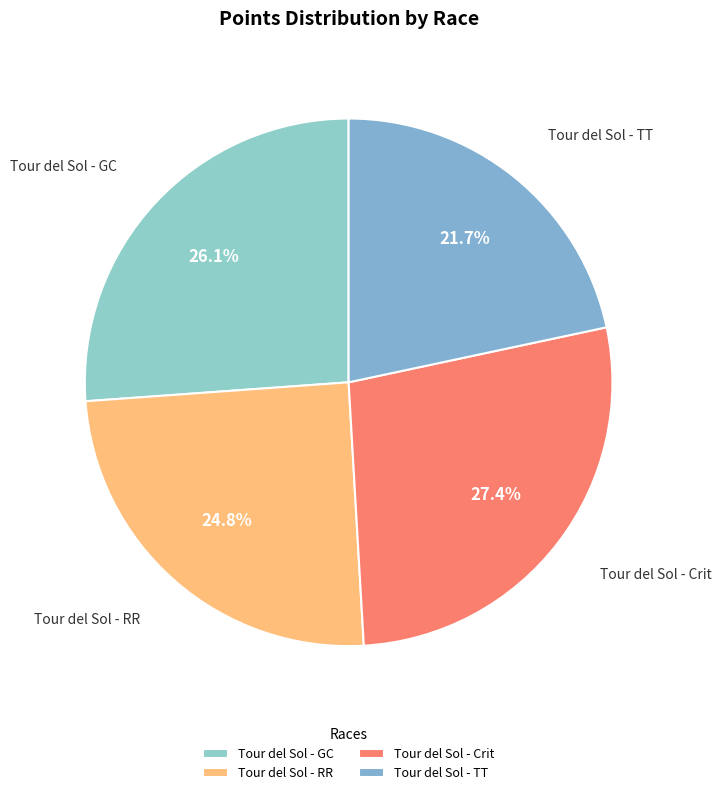

Rank the categories by value from lowest to highest.

Tour del Sol - TT, Tour del Sol - RR, Tour del Sol - GC, Tour del Sol - Crit